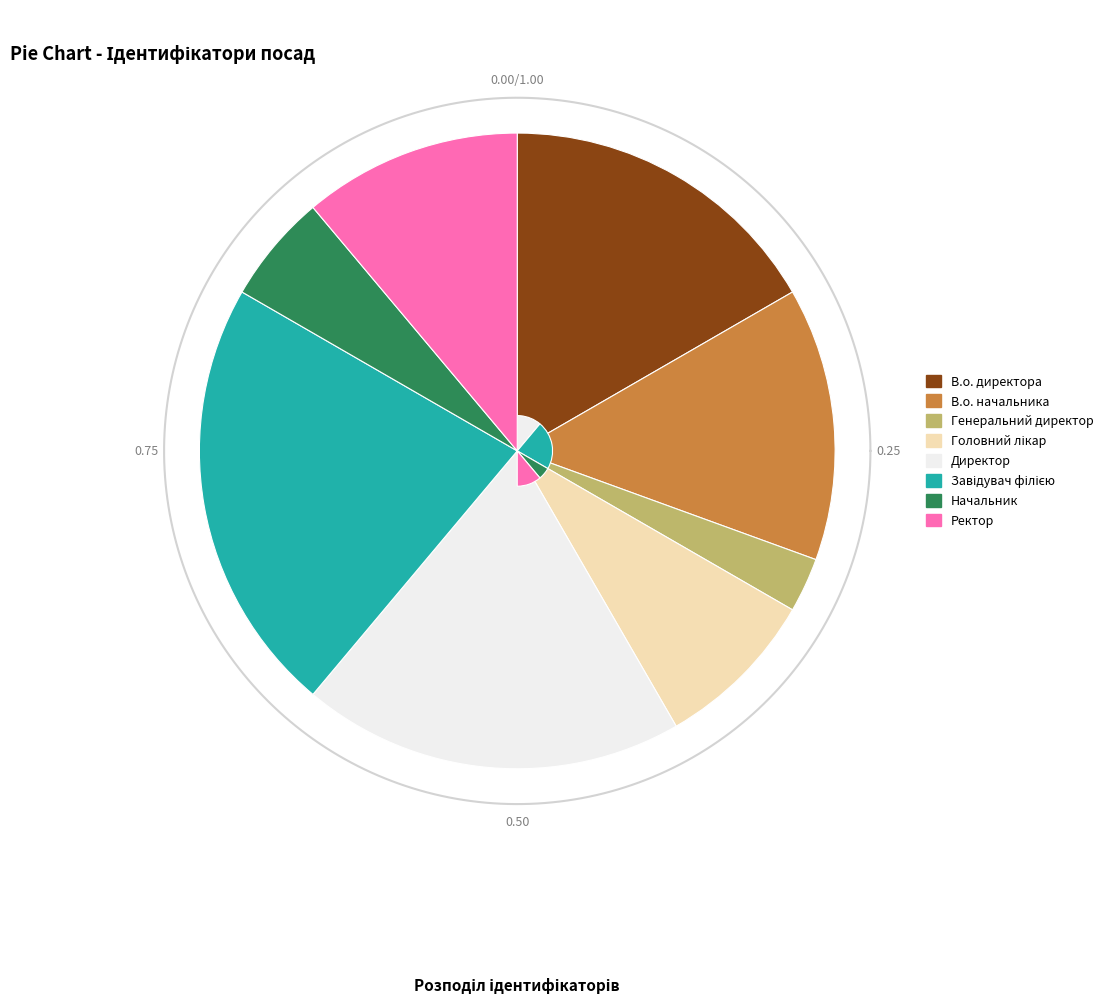

To the nearest percent, what portion does Генеральний директор represent?

3%